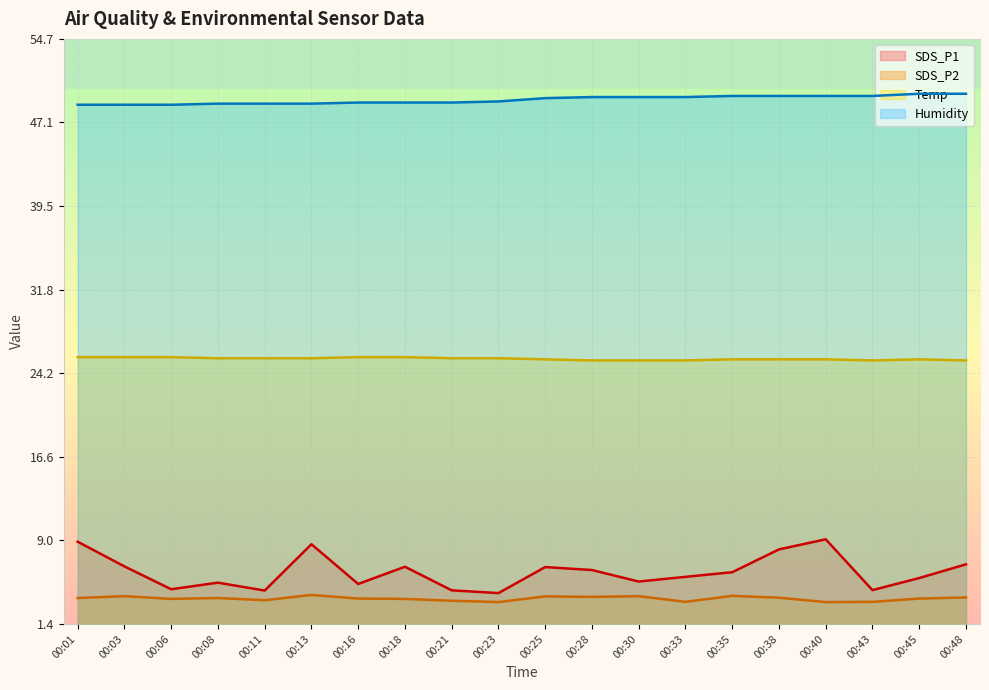

The value of SDS_P1 at 00:03 is 6.6. True or false?

True